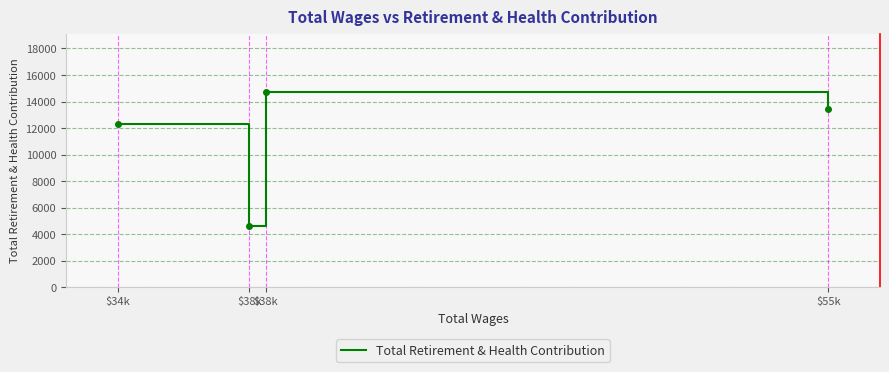

The chart shows a value of 4582 at $38k. True or false?

True